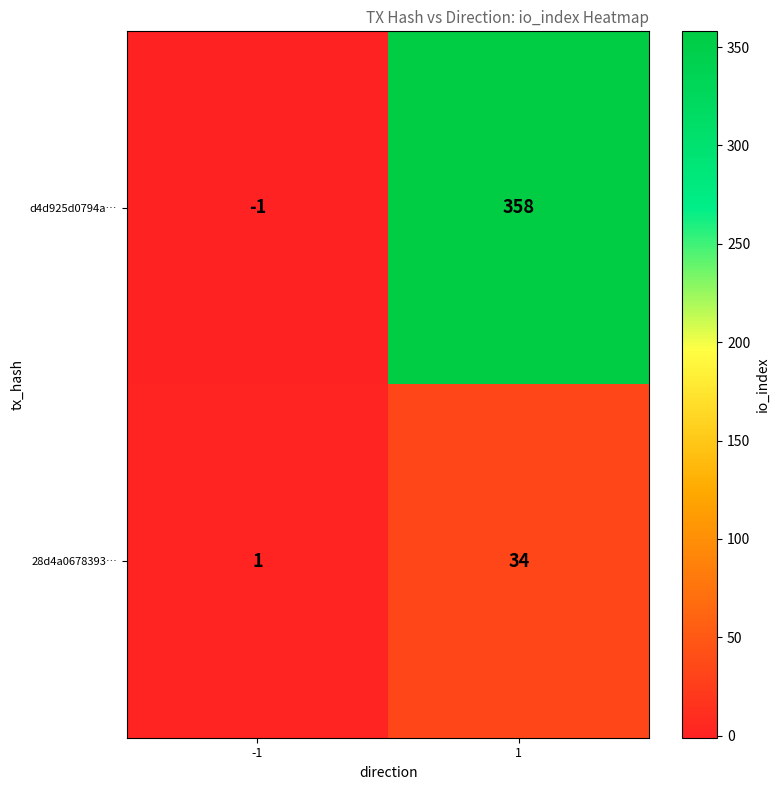

Is it true that 28d4a0678393… equals 34 at 1?

True